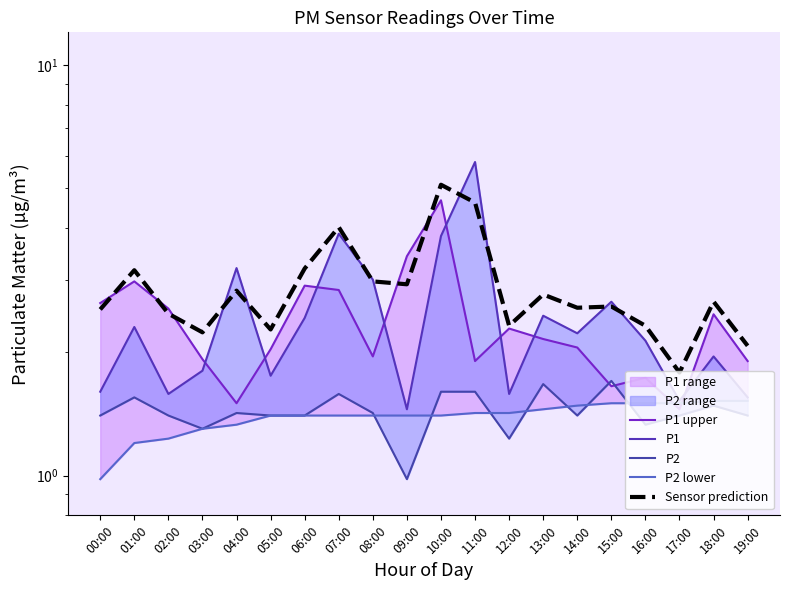

True or false: Sensor prediction and P2 cross at least once.

False